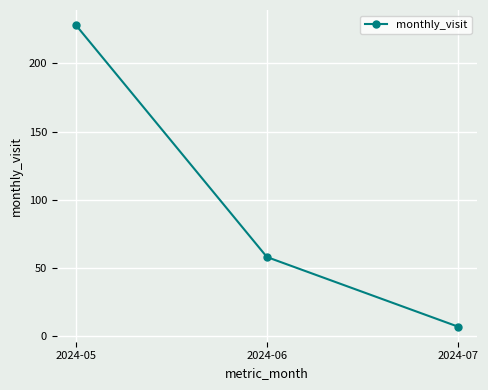

List the labels in order of value, smallest first.

2024-07, 2024-06, 2024-05